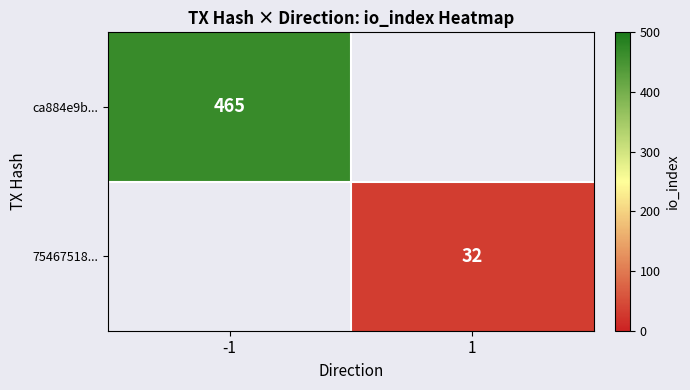

The value of 75467518... at 1 is 32.0. True or false?

True